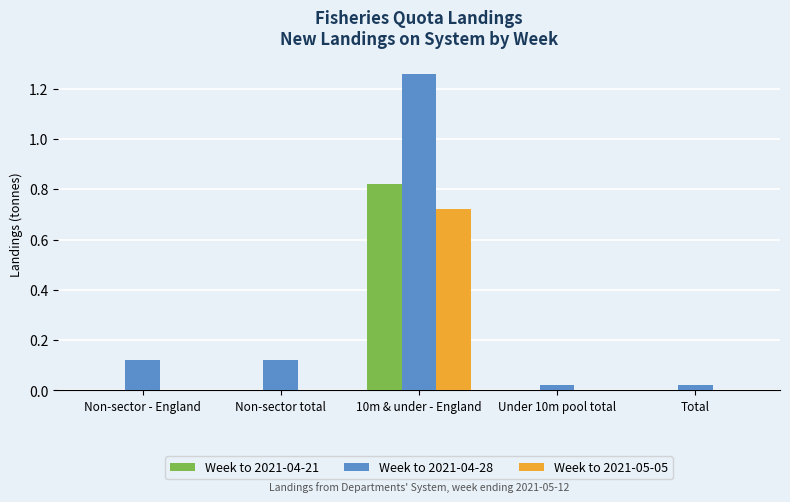

Is the value of Week to 2021-05-05 at Non-sector total greater than the value of Week to 2021-04-28 at Non-sector total?

No